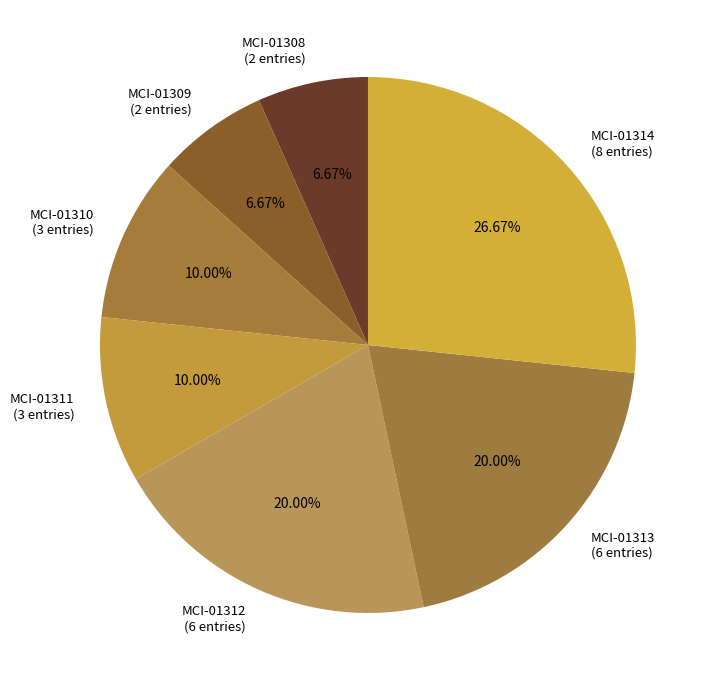

Is there a majority slice in this chart?

No